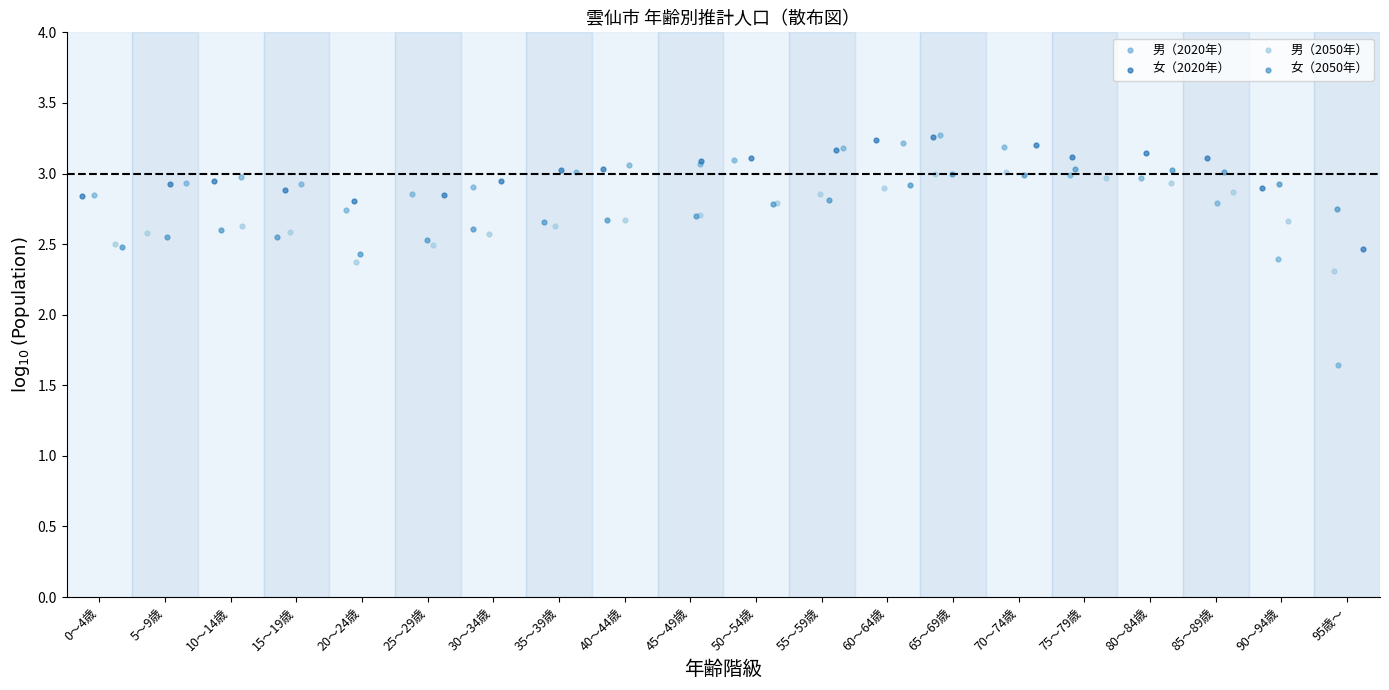

Which series has the widest spread of Y values?

男（2020年）